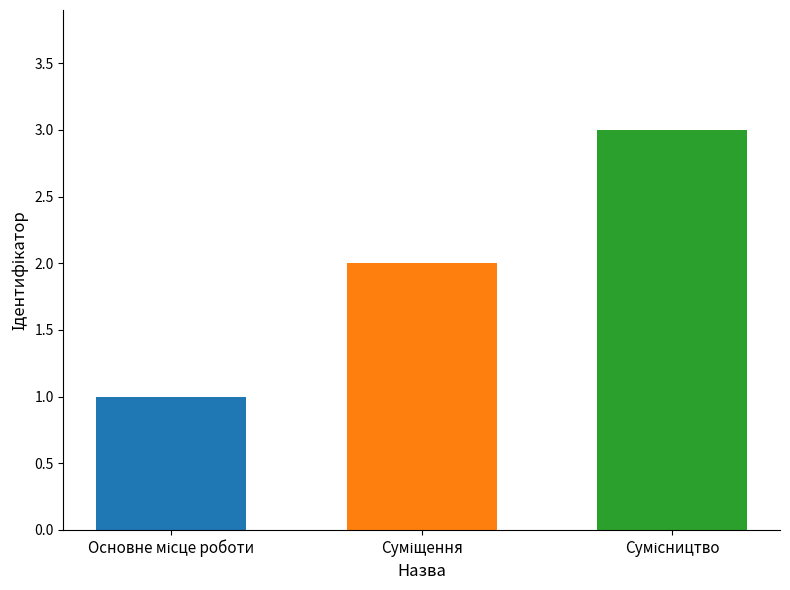

What is the sum of all values?

6